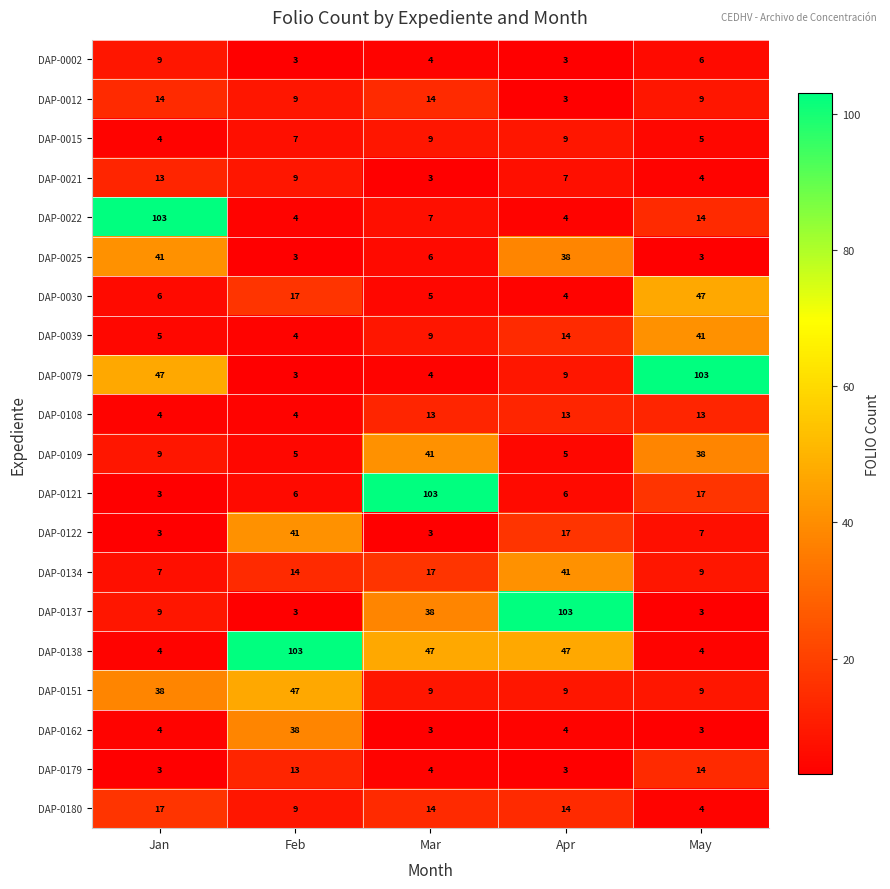

Count the number of data series in this chart.

20